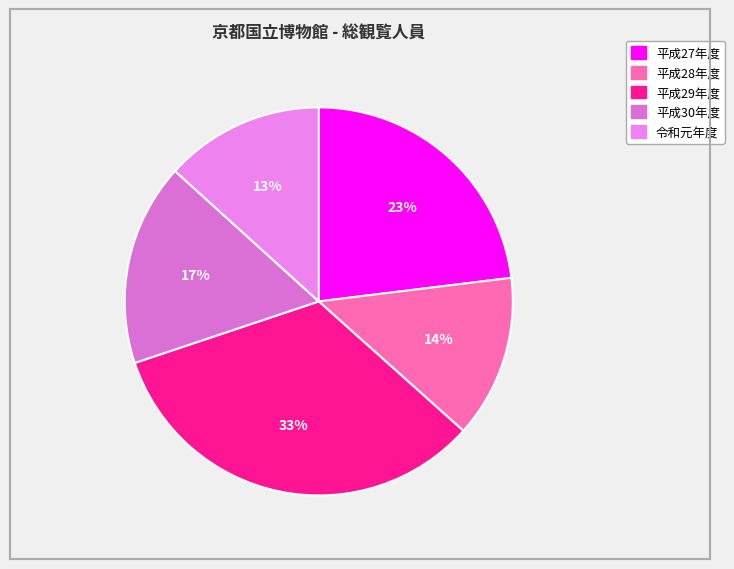

Which slice is the largest?

平成29年度